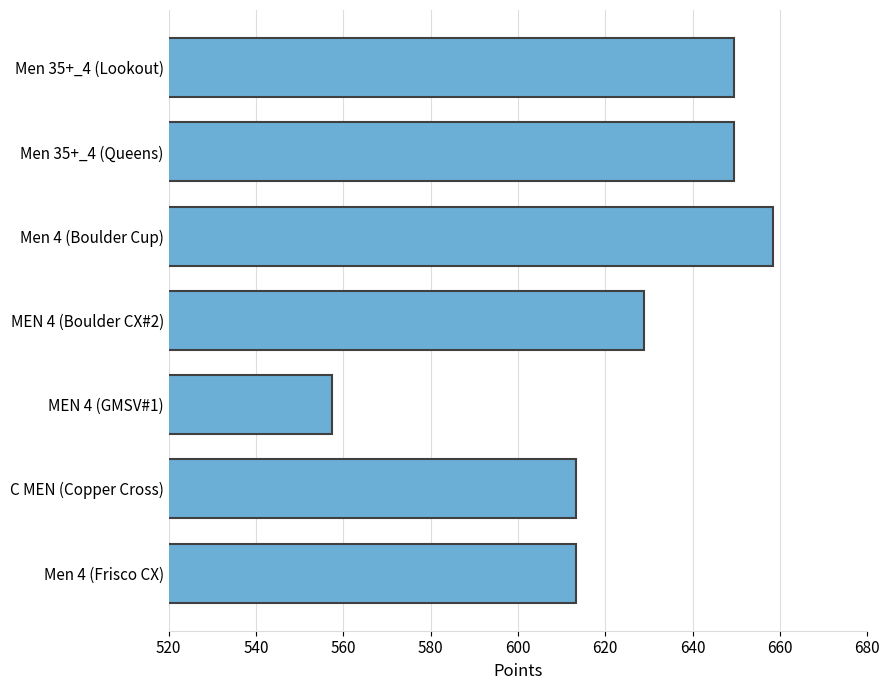

Does the chart contain any negative values?

No